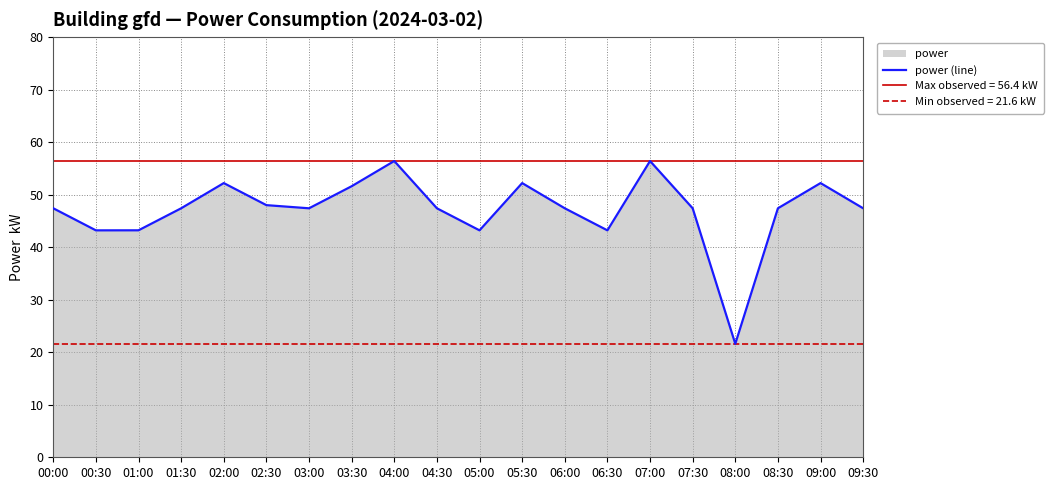

Where is the data nearest to the value 39?

00:30